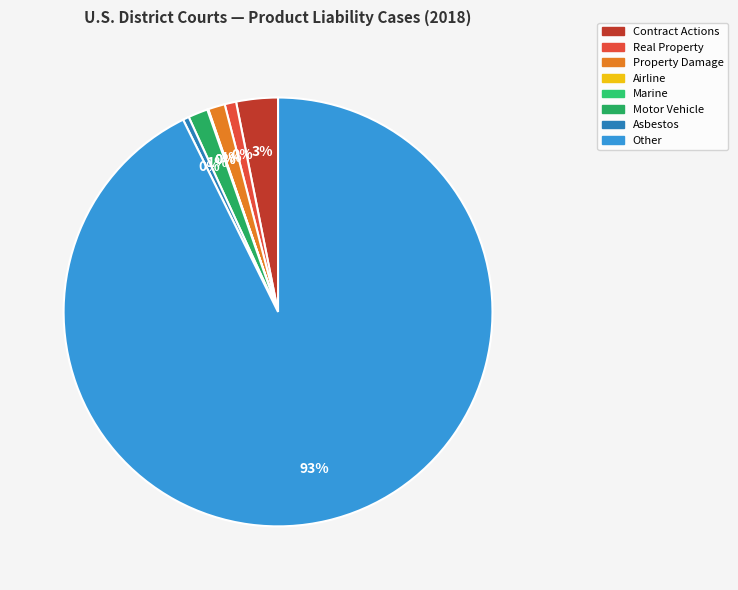

Rank the categories by value from highest to lowest.

Other, Contract Actions, Motor Vehicle, Property Damage, Real Property, Asbestos, Airline, Marine